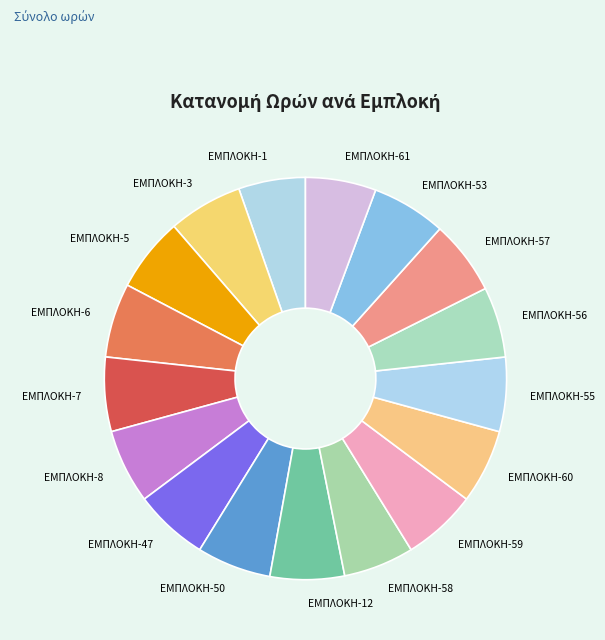

Is the sum of ΕΜΠΛΟΚΗ-60 and ΕΜΠΛΟΚΗ-12 greater than half?

No